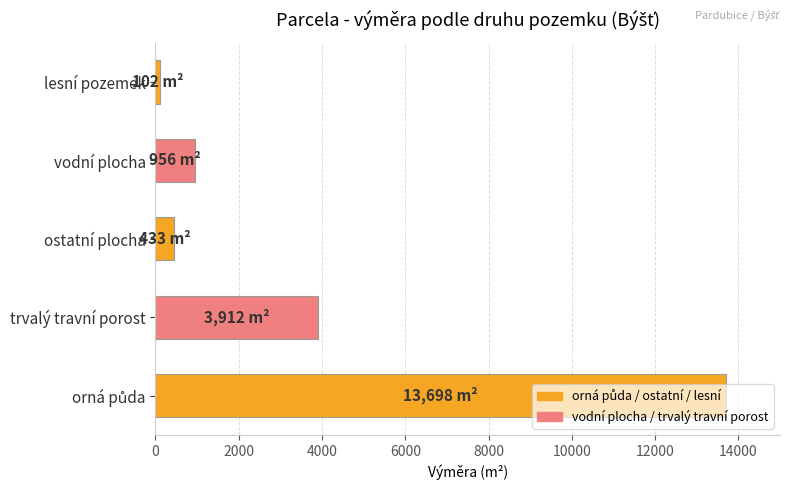

Does the chart contain stacked bars?

No